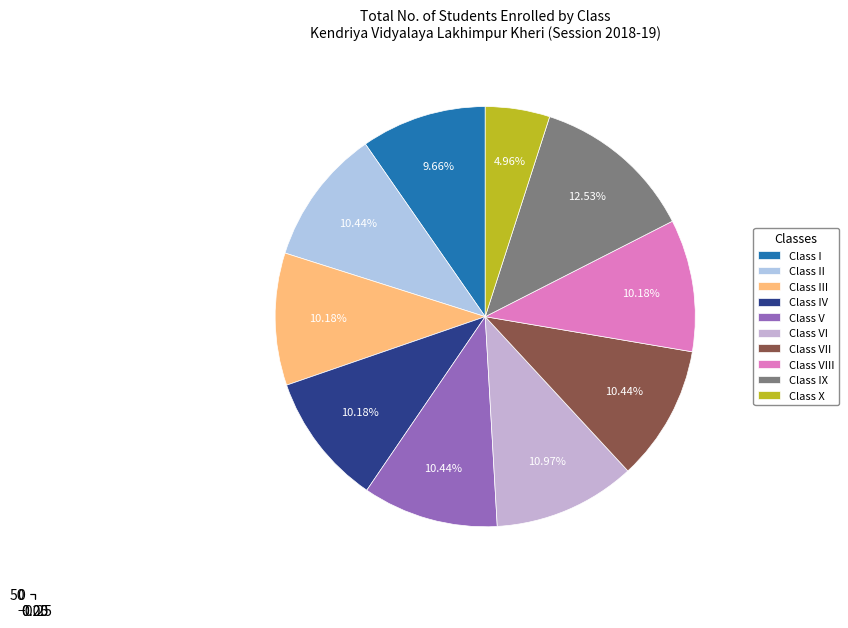

To the nearest percent, what is the difference between the largest and smallest slice percentages?

8%